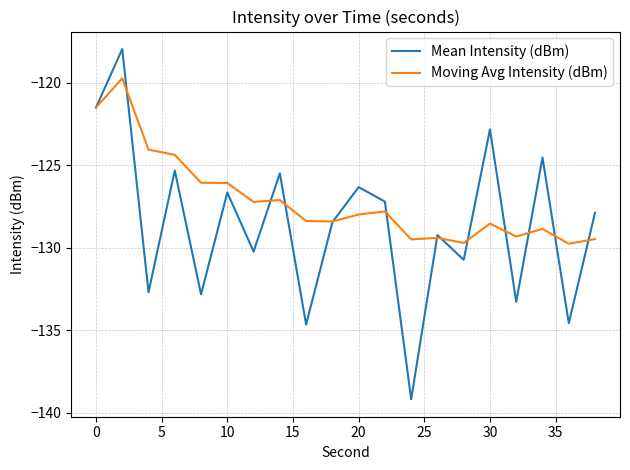

Which series has the largest total across all categories?

Moving Avg Intensity (dBm)